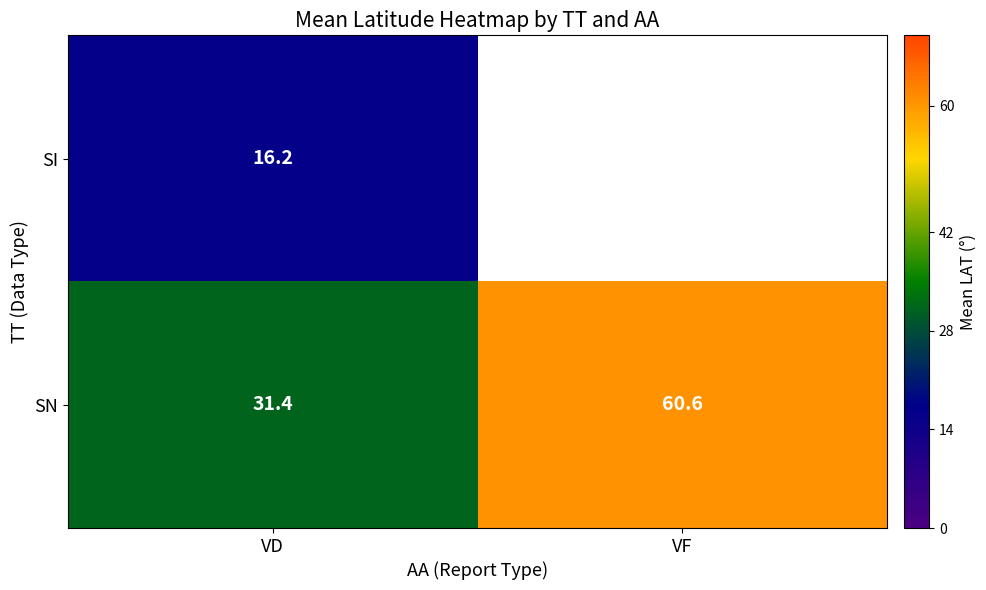

The value of SN at VD is 31.4. True or false?

True